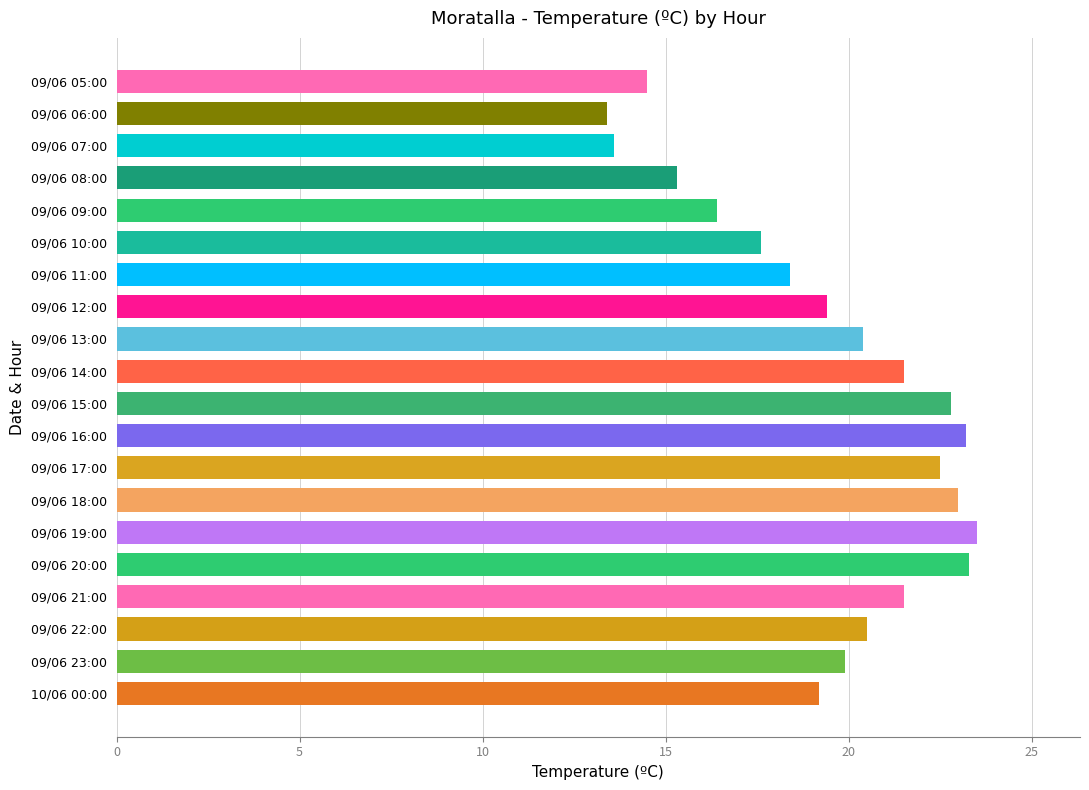

What is the minimum value shown in the chart?

13.4